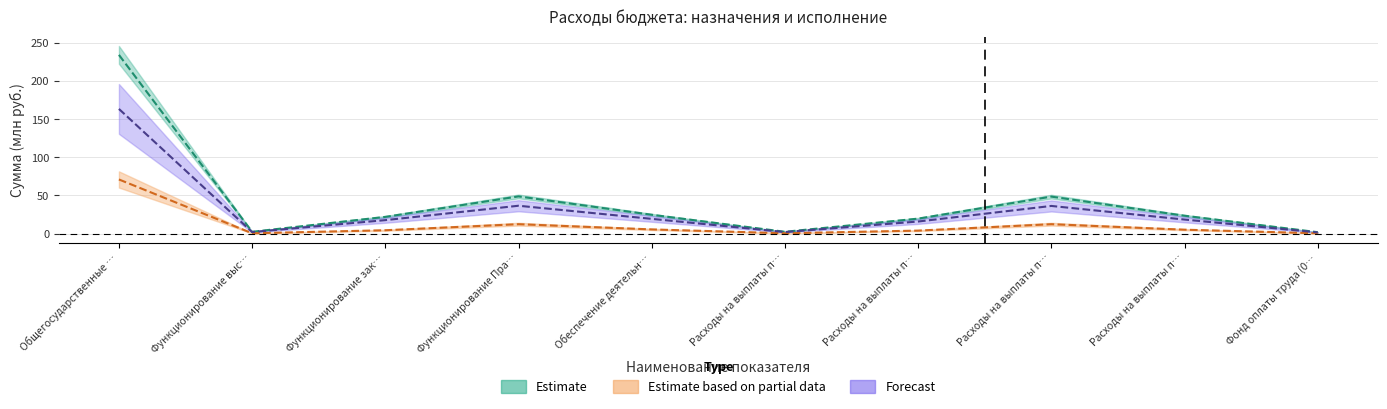

What is the sum of all Утв. назначения (бюджет субъекта) values?

312.3